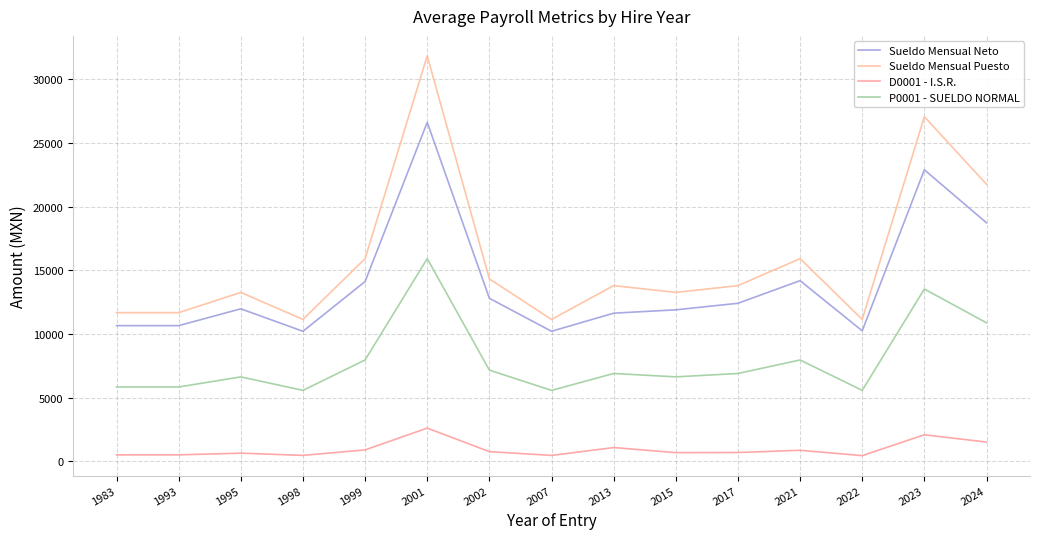

Is it true that Sueldo Mensual Neto equals 18724.6 at 2024?

True